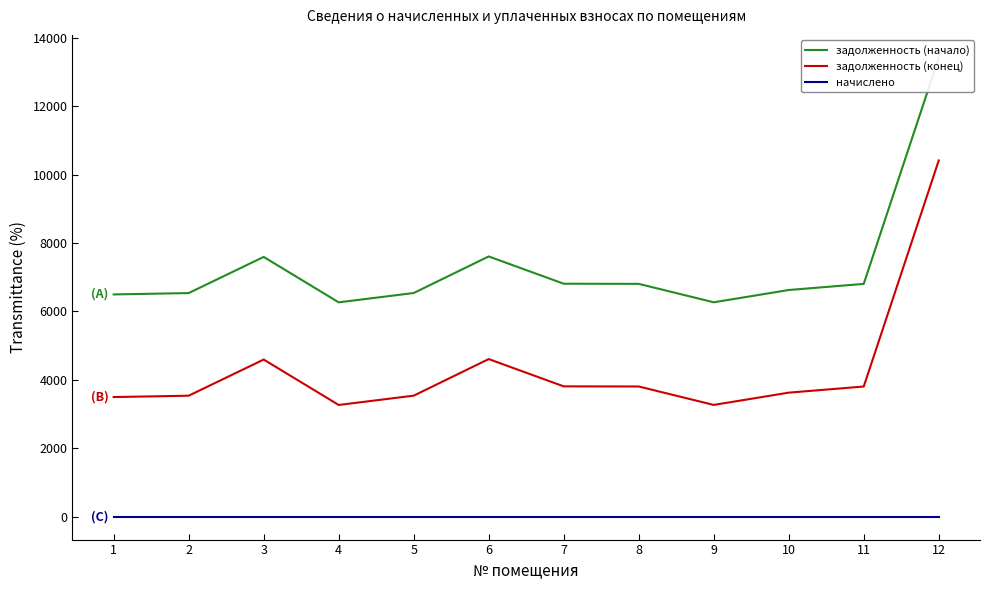

True or false: задолженность (конец) and задолженность (начало) cross at least once.

False